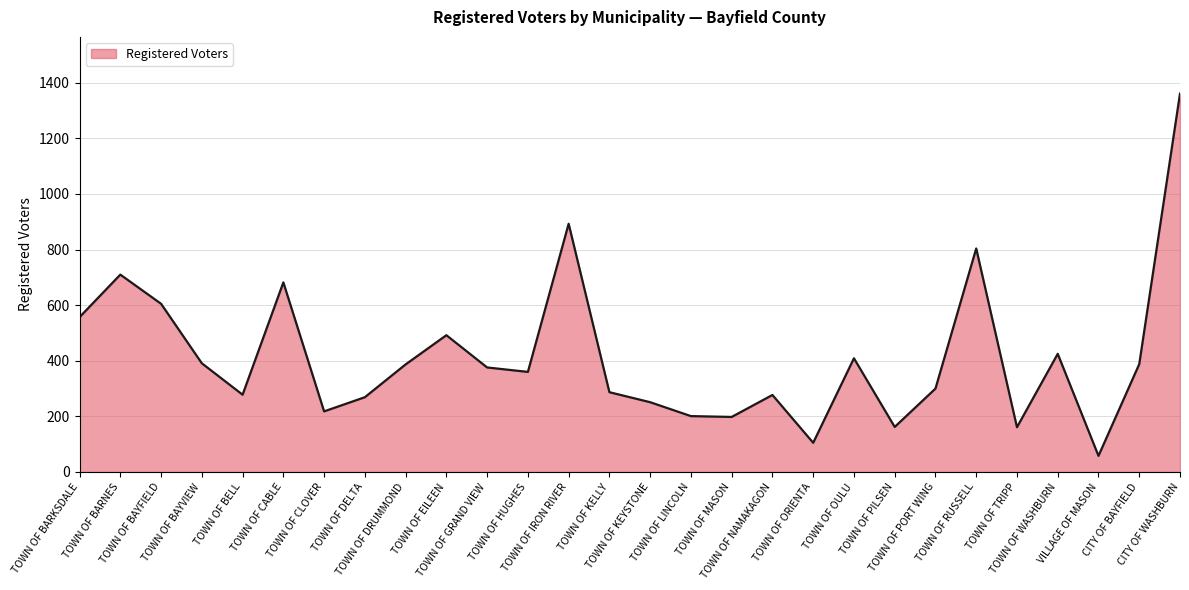

What position from the right is VILLAGE OF MASON?

3